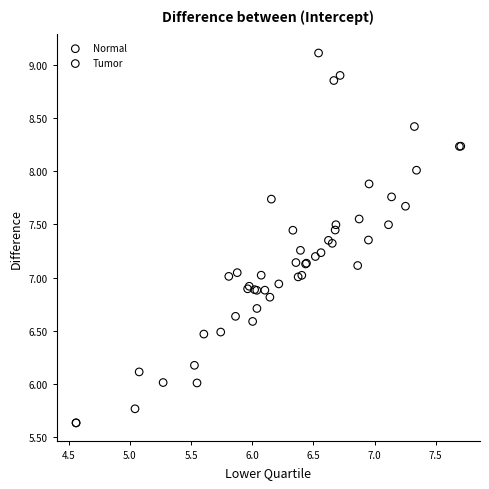

Which series contains the lowest Y value?

Normal